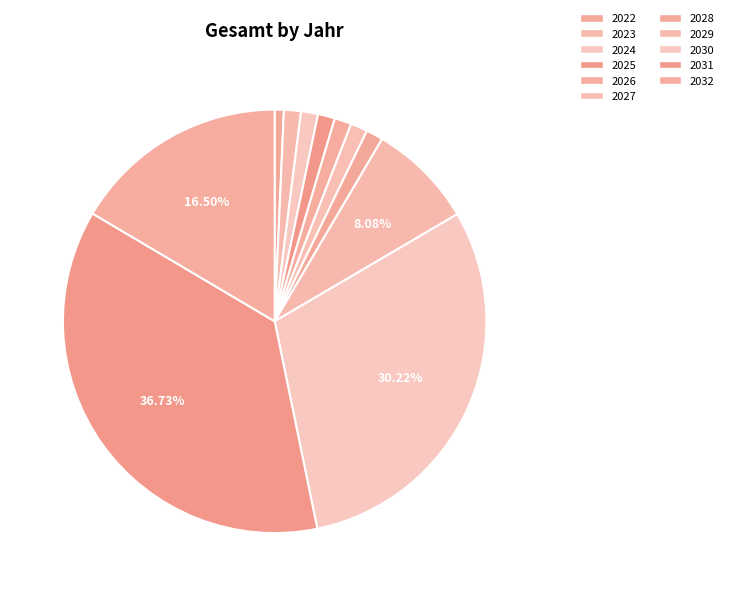

Does 2026 account for over 50% of the chart?

No